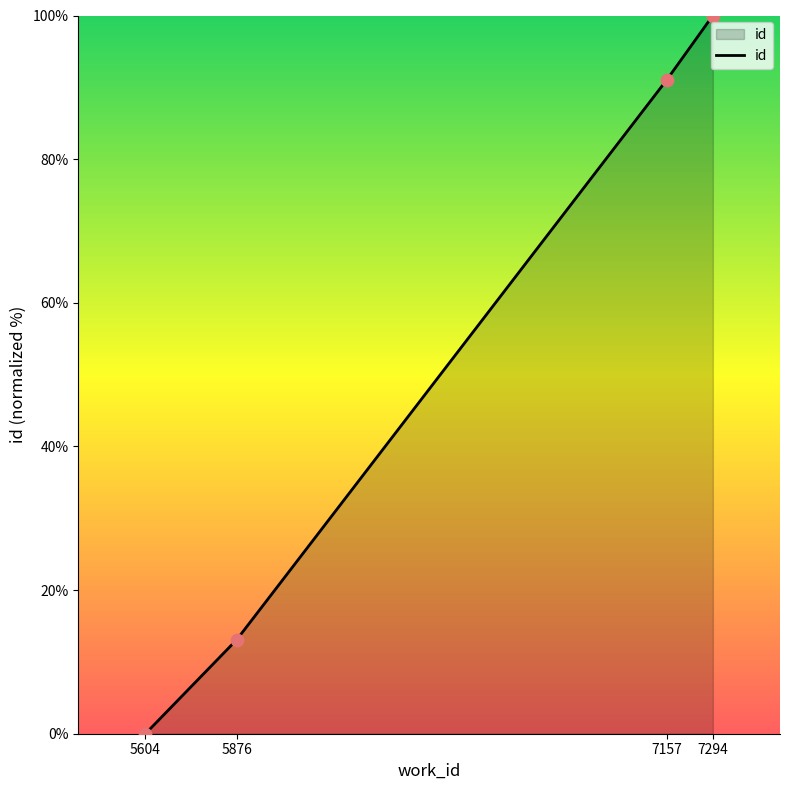

What is the change in value from 5604 to 7157?

+91.1